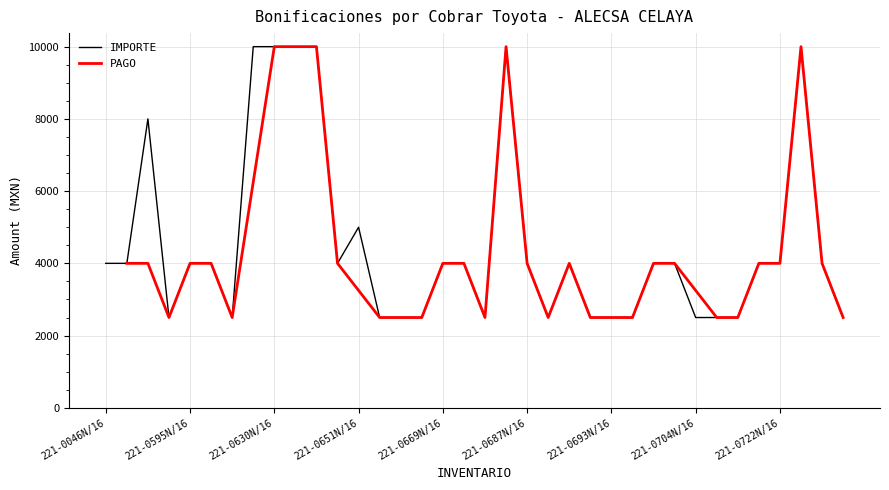

What position from the right is 221-0732N/16?

1